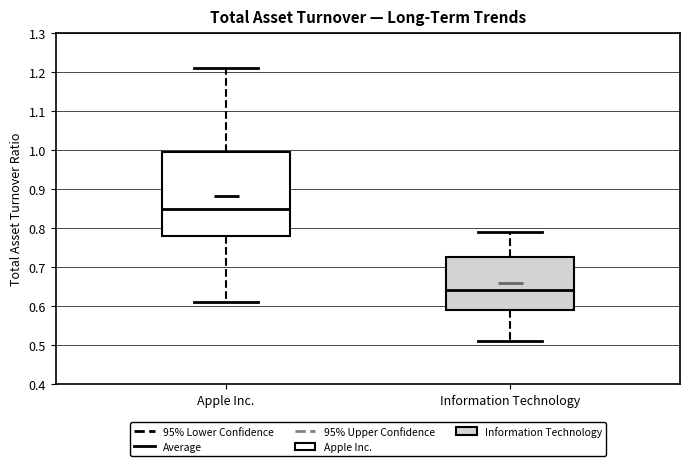

Where is the upper edge of the box for Information Technology on the y-axis? The values are not printed on the chart, so give them approximately, as read against the axis.

0.73